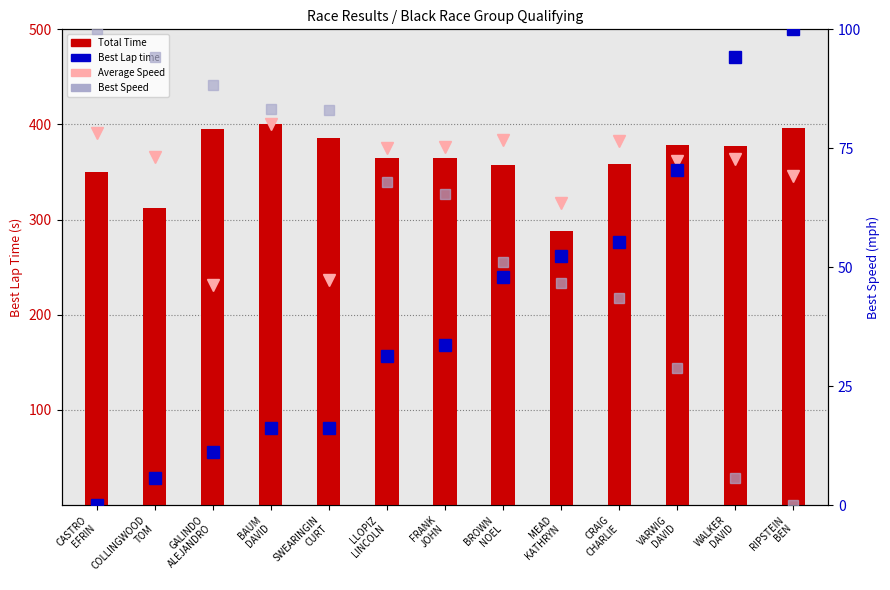

How many data points in Average Speed are less than 365?

6